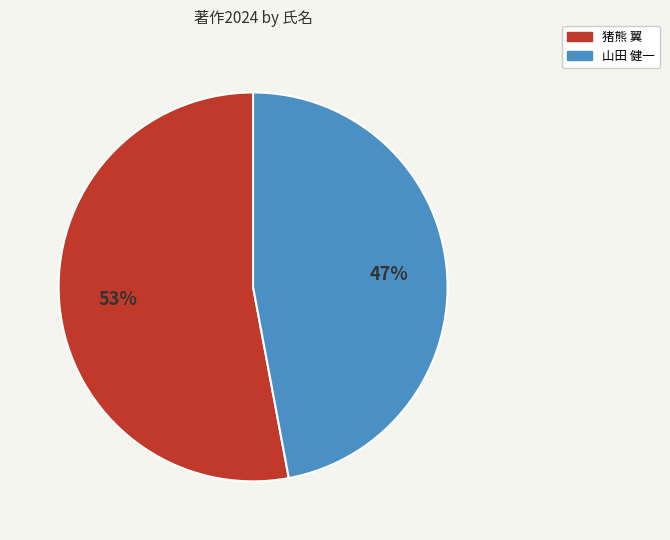

What is the ratio of the value at 山田 健一 to the value at 猪熊 翼?

0.9